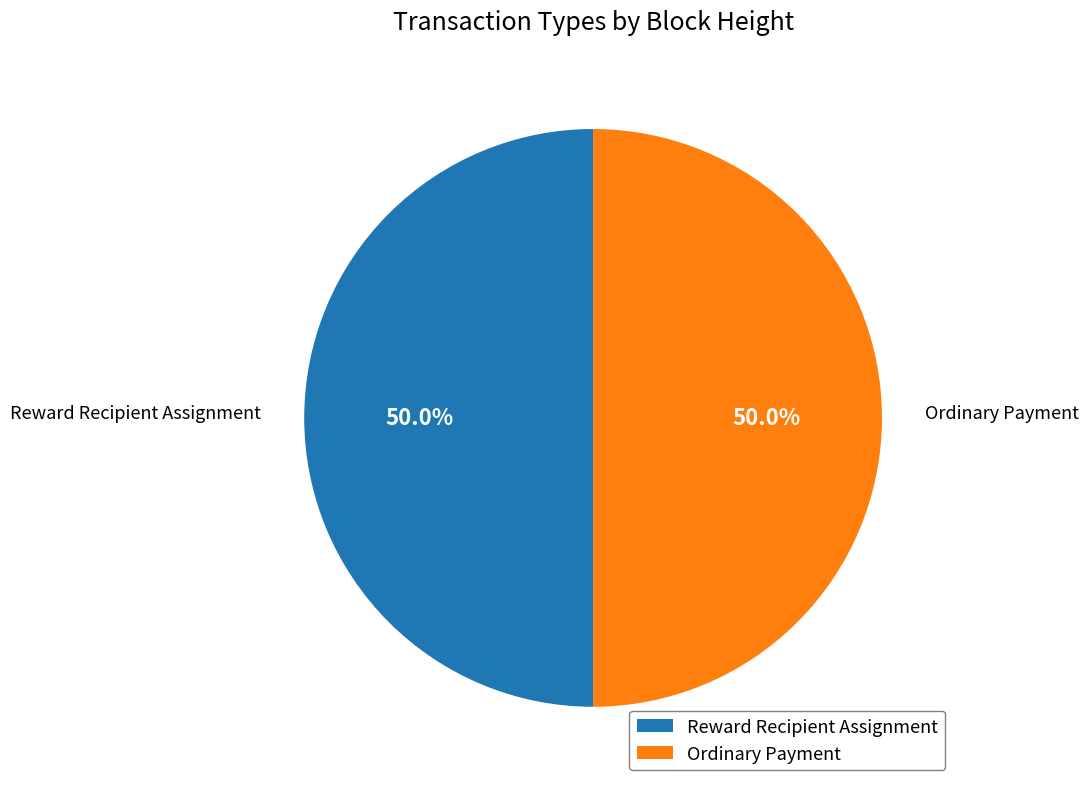

Combined, what portion of the pie is Reward Recipient Assignment and Ordinary Payment?

100.0%